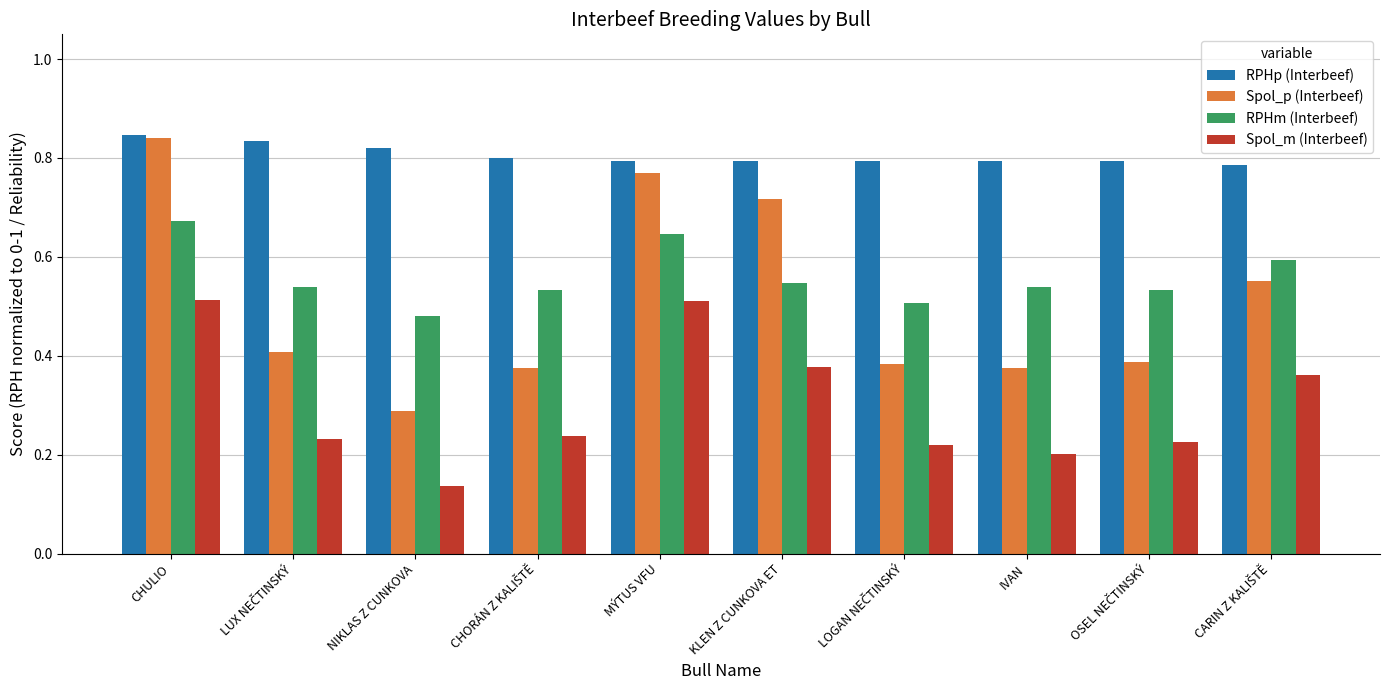

Which series has the largest total across all categories?

RPHp (Interbeef)